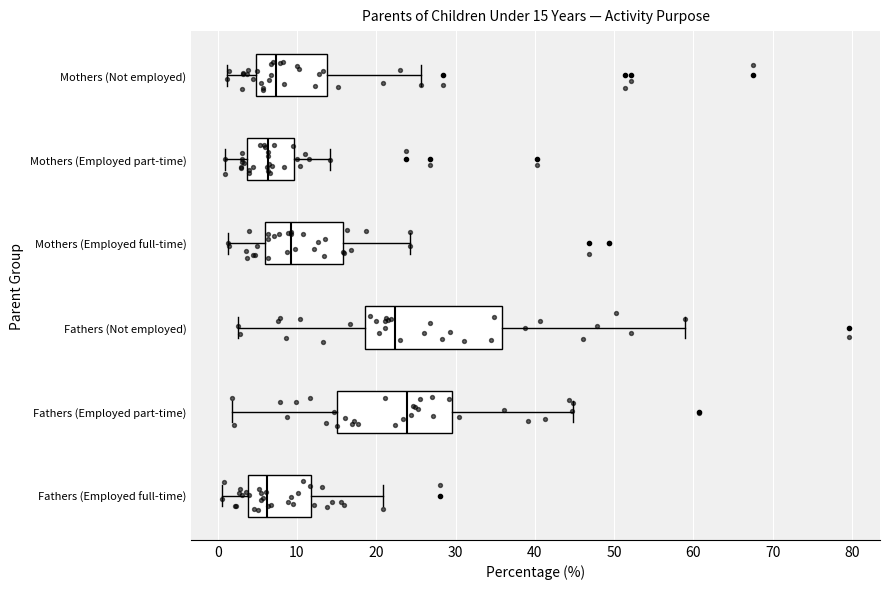

Which box's median line is the furthest to the right?

Fathers (Employed part-time)